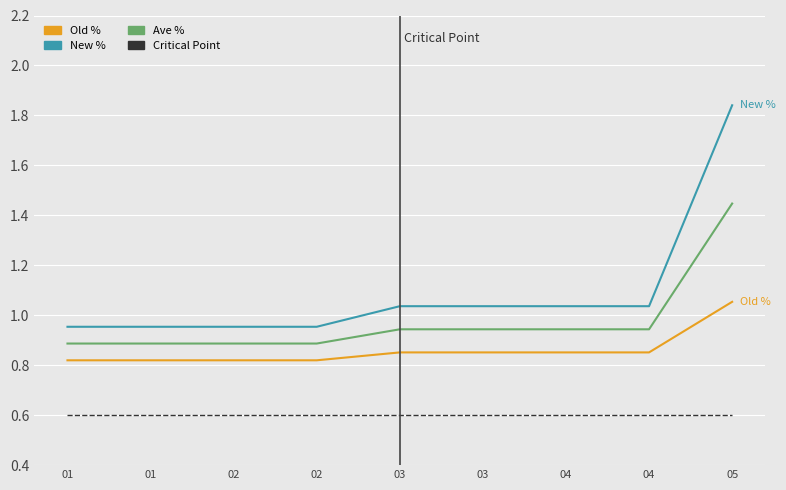

True or false: New % and Old % intersect in this chart.

False